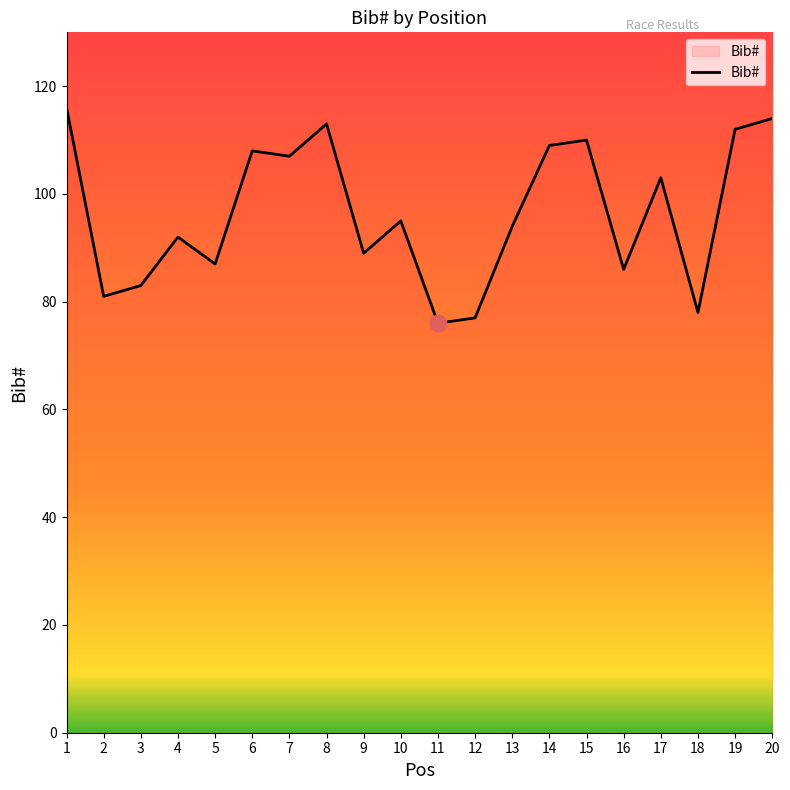

What is the change in value from 15 to 20?

+4